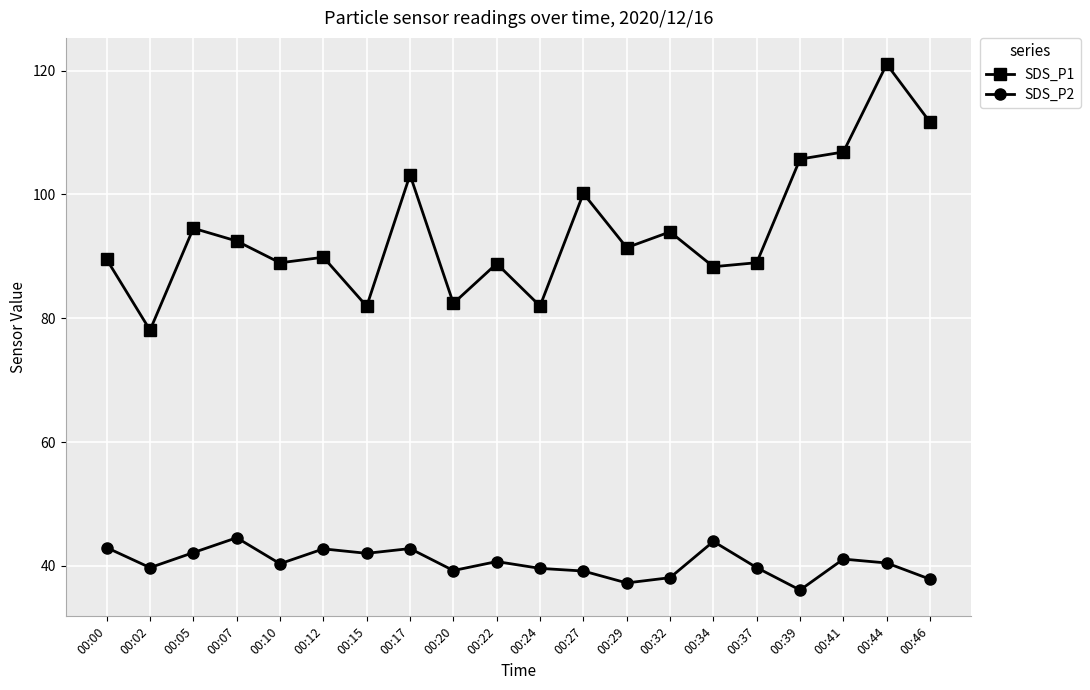

True or false: SDS_P2 and SDS_P1 cross at least once.

False